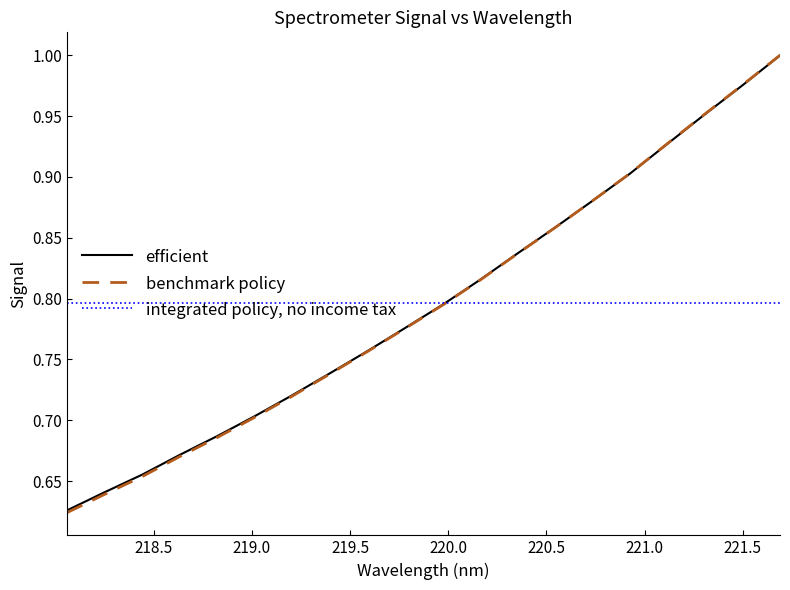

Rank the series by their average value, from highest to lowest.

integrated policy, no income tax, efficient, benchmark policy